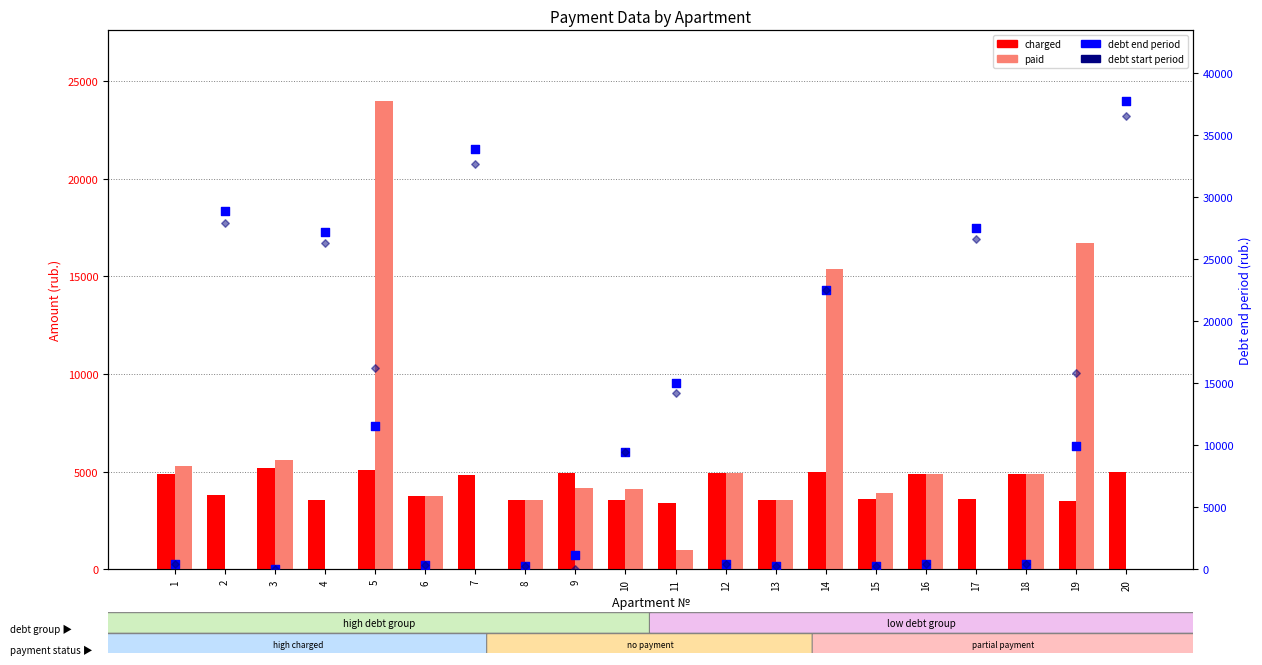

Is the value of debt end period at 7 greater than the value of charged at 11?

Yes